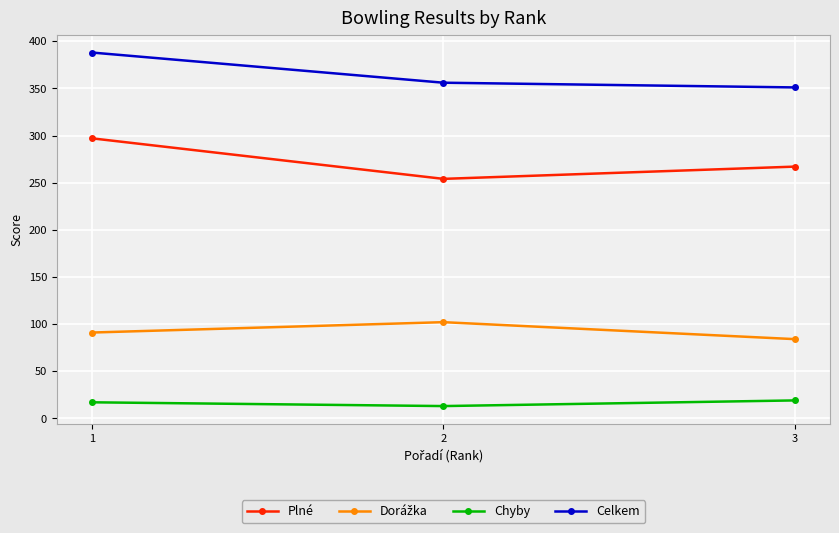

What is the value of the Celkem point at the 1st from the left?

388